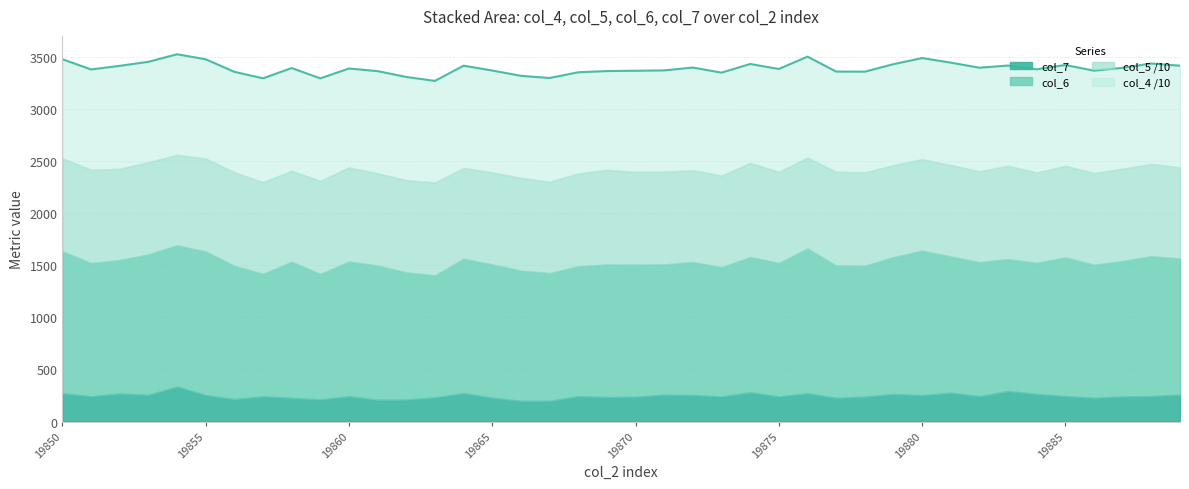

What is the sum of the values at 25 and 17?

6679.8